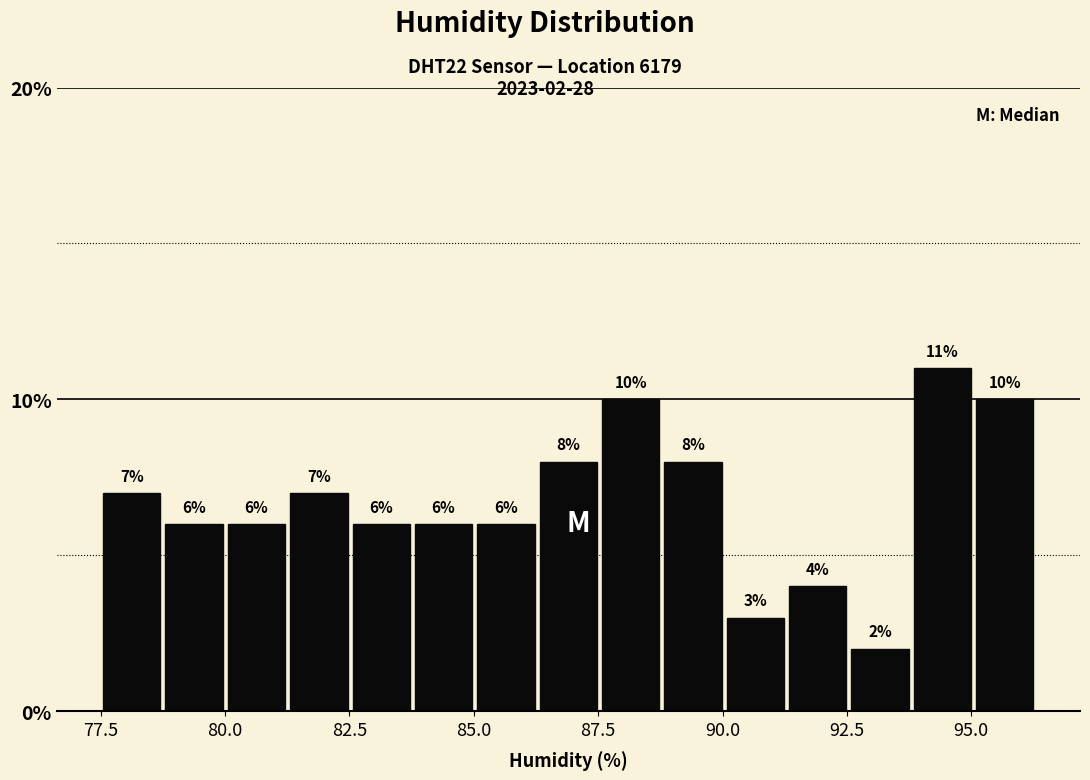

Read against the x-axis, roughly where is the centre of the tallest bar?

94.5